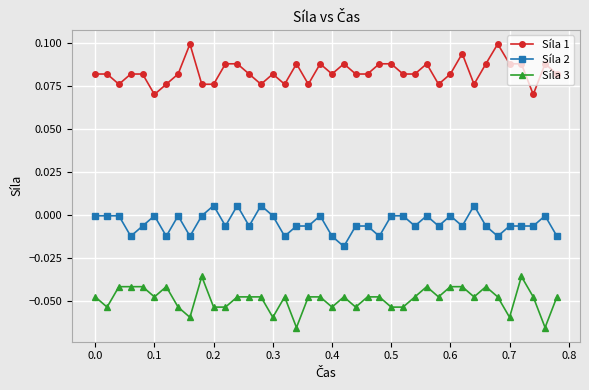

Rank the series by their average value, from lowest to highest.

Síla 3, Síla 2, Síla 1